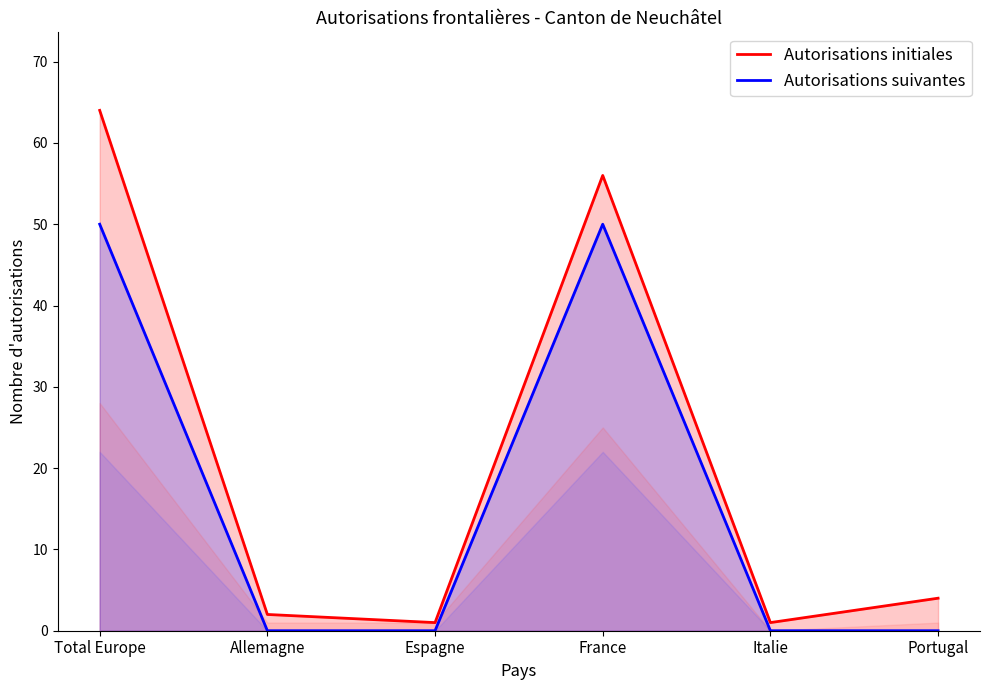

The value of Autorisations initiales at Espagne is 1. True or false?

True